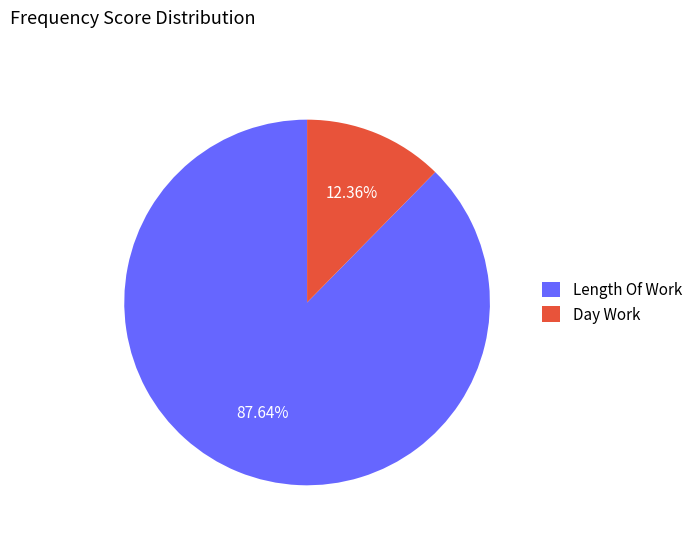

Which category has the biggest portion of the pie?

Length Of Work